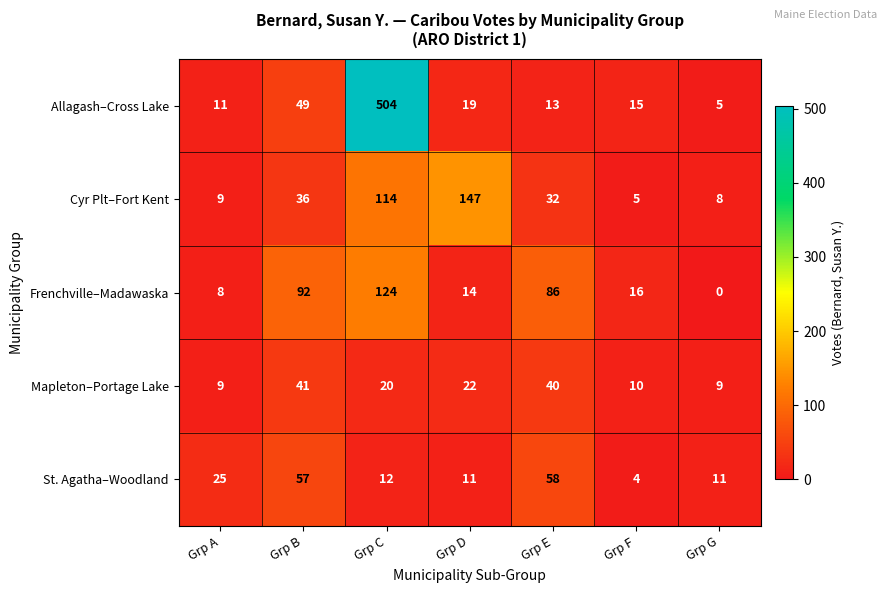

True or false: Allagash–Cross Lake has a value of 1 at Grp G.

False